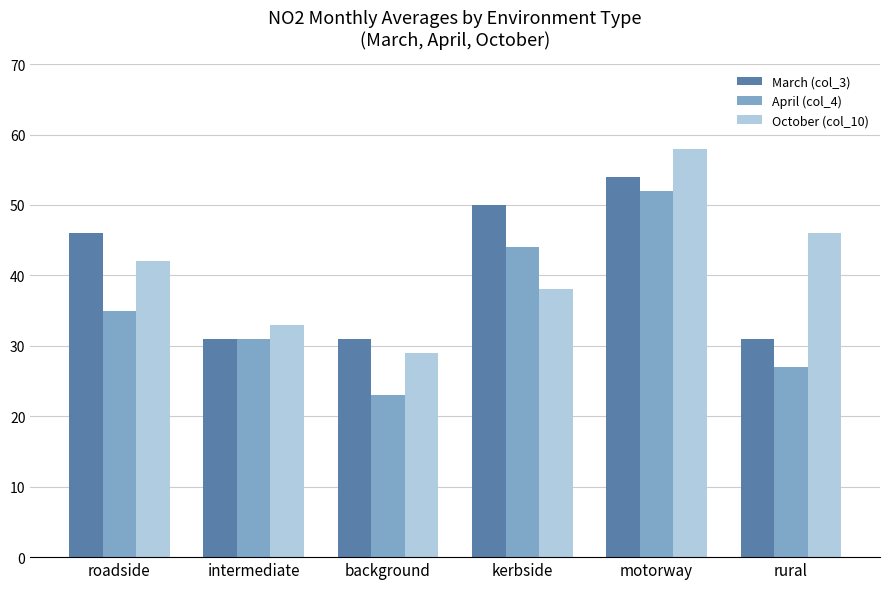

What is the difference between the March (col_3) values at motorway and background?

23